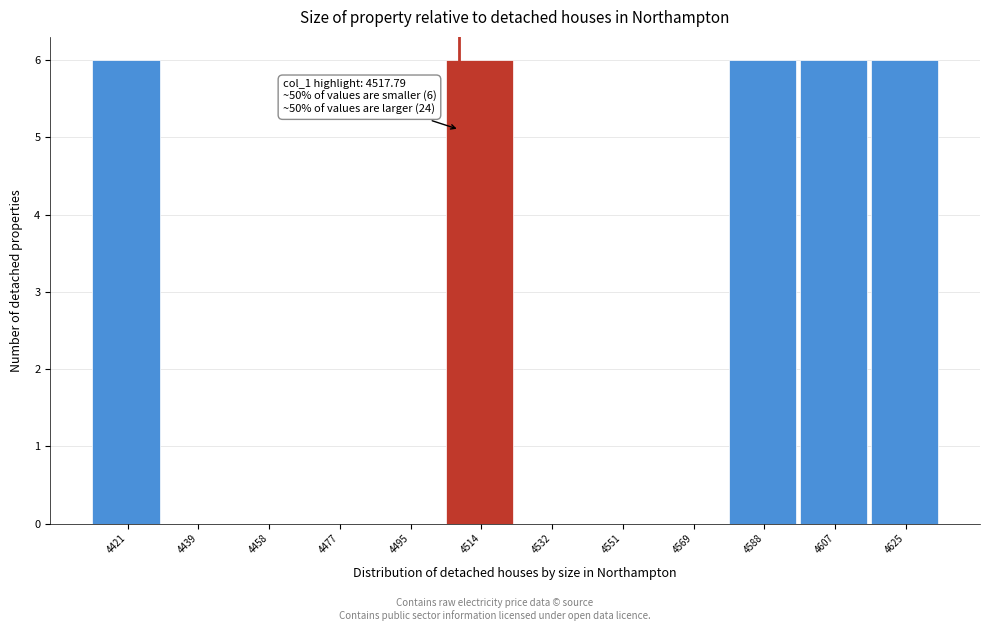

Reading left to right, list all the values displayed in this chart.

4421=6	4439=0	4458=0	4477=0	4495=0	4514=6	4532=0	4551=0	4569=0	4588=6	4607=6	4625=6